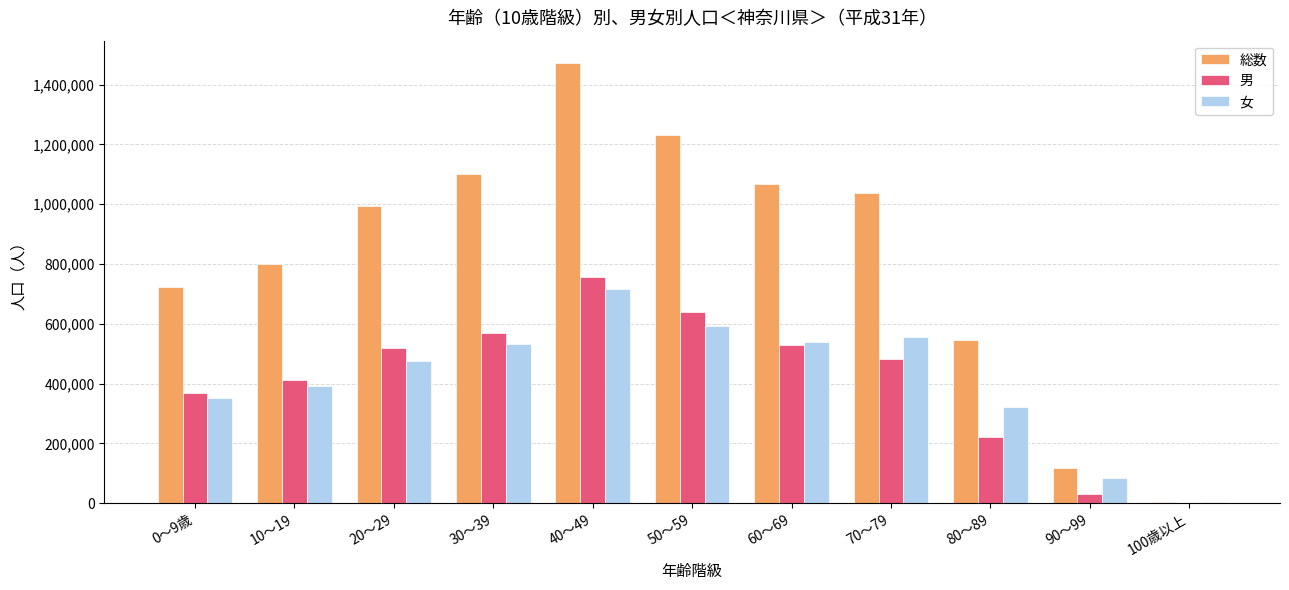

Are the bars horizontal?

No